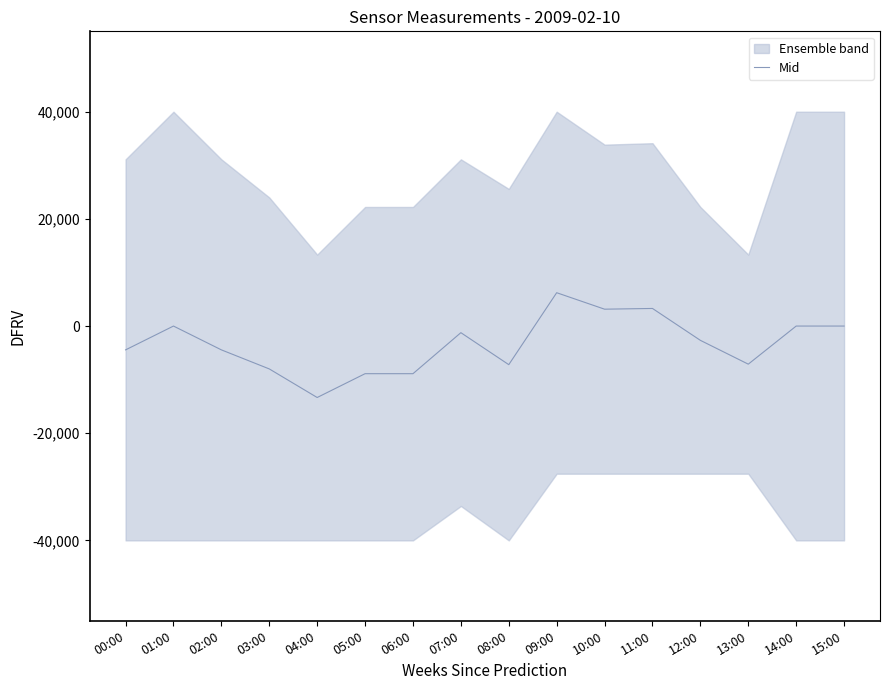

What is the difference between the maximum and minimum values?

19555.6